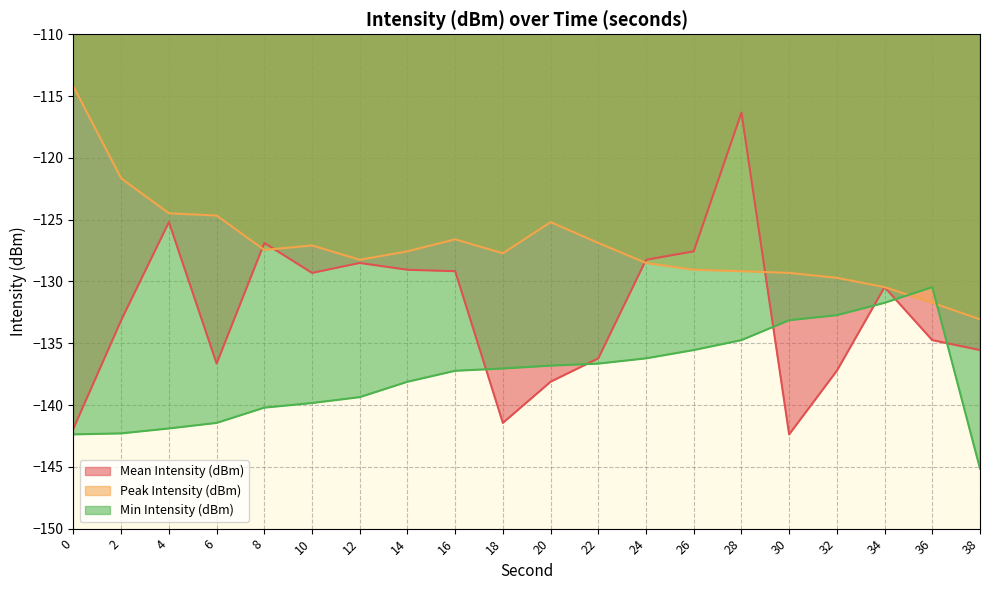

True or false: Min Intensity (dBm) has a value of -141.4 at 6.

True